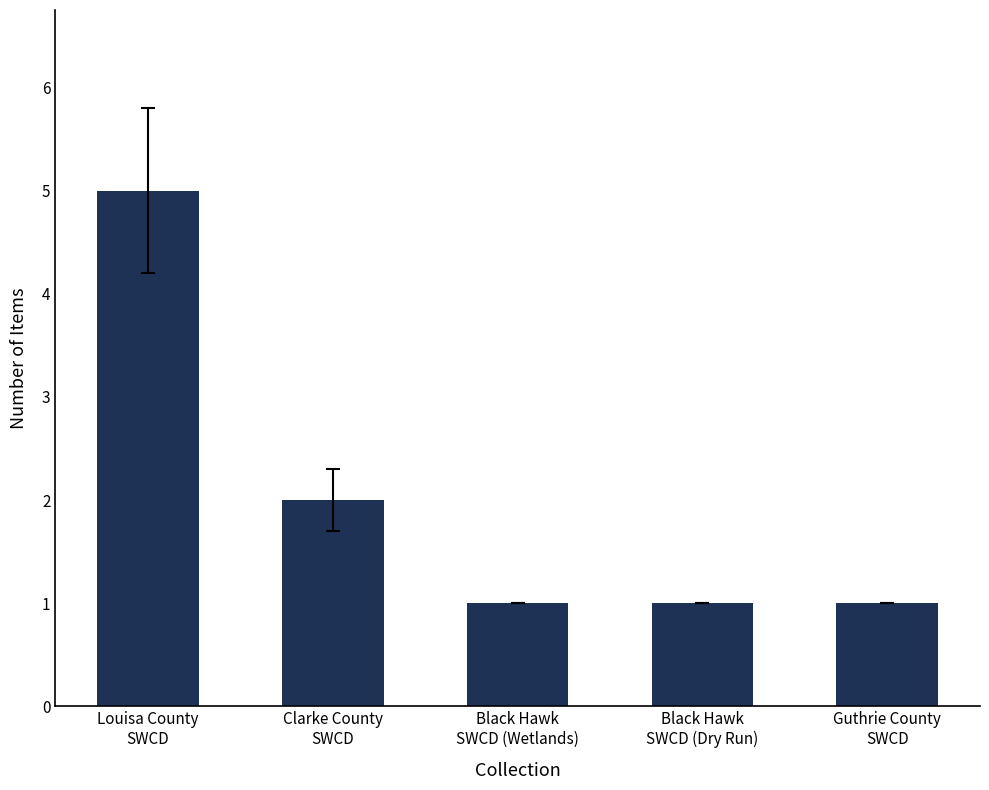

What is the average value?

2